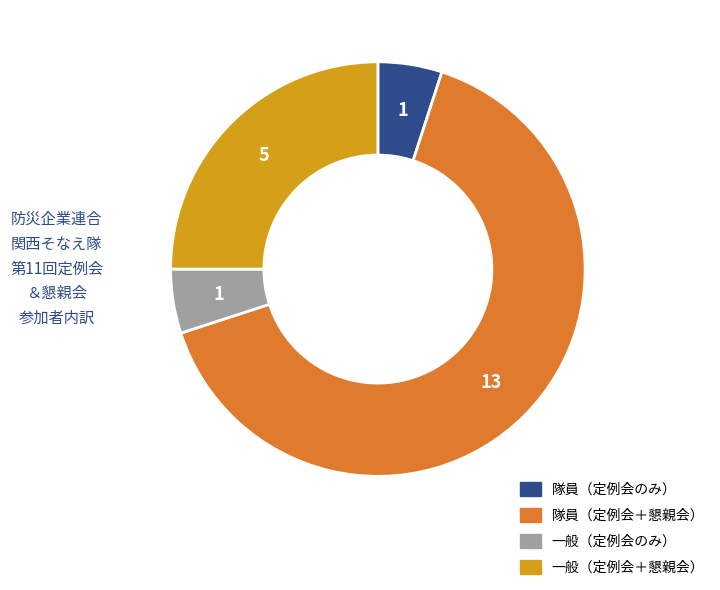

Is there a majority slice in this chart?

Yes